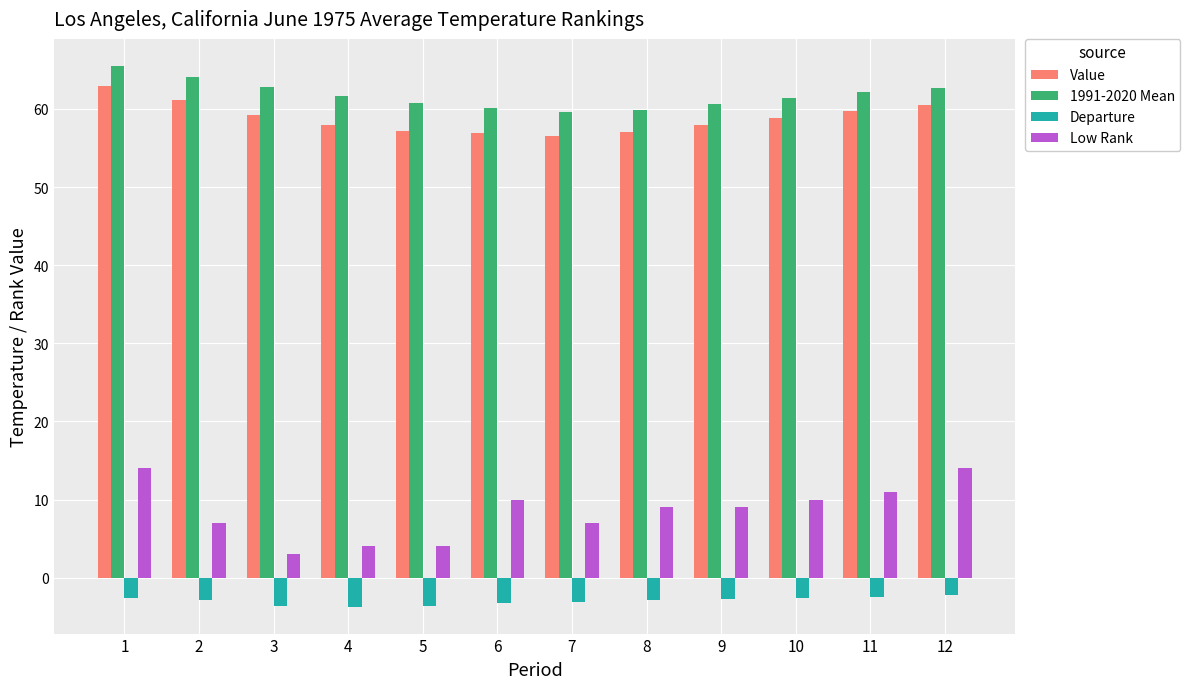

What is the difference between the highest and lowest values at 5?

64.4